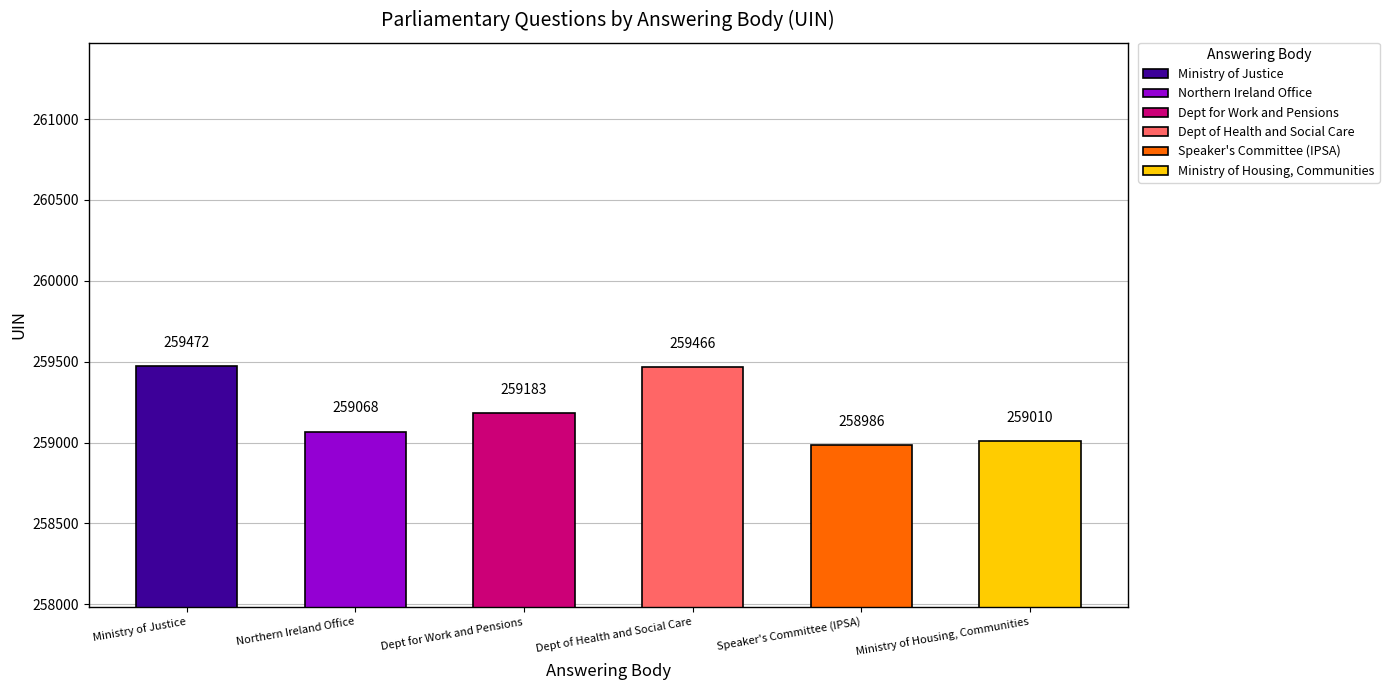

What is the value of the 6th bar from the left?

259010